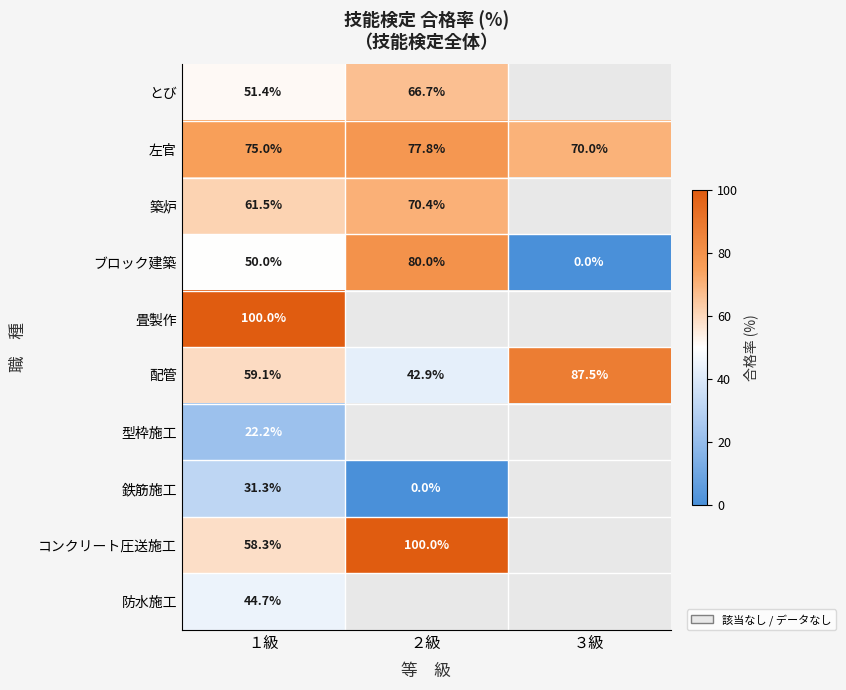

The 左官 series shows 109.5 at ３級. True or false?

False